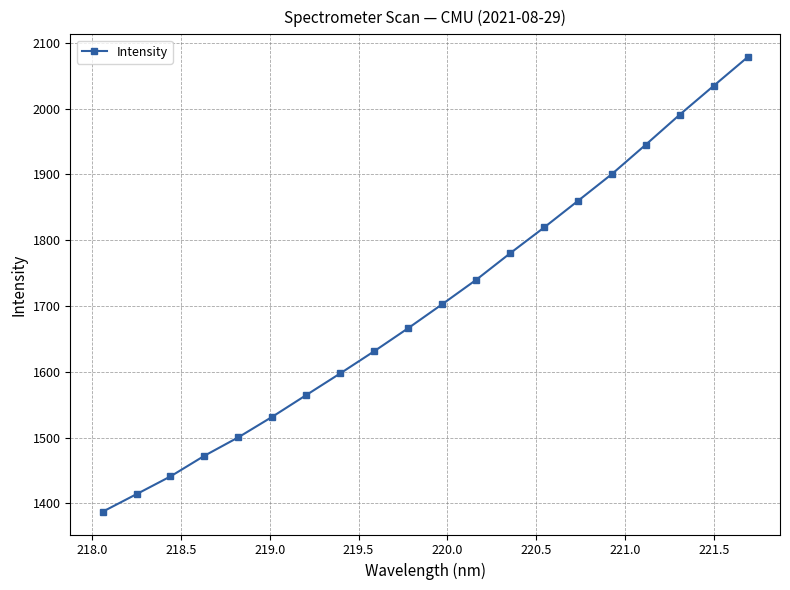

What is the value of the 18th point from the left?

1990.9